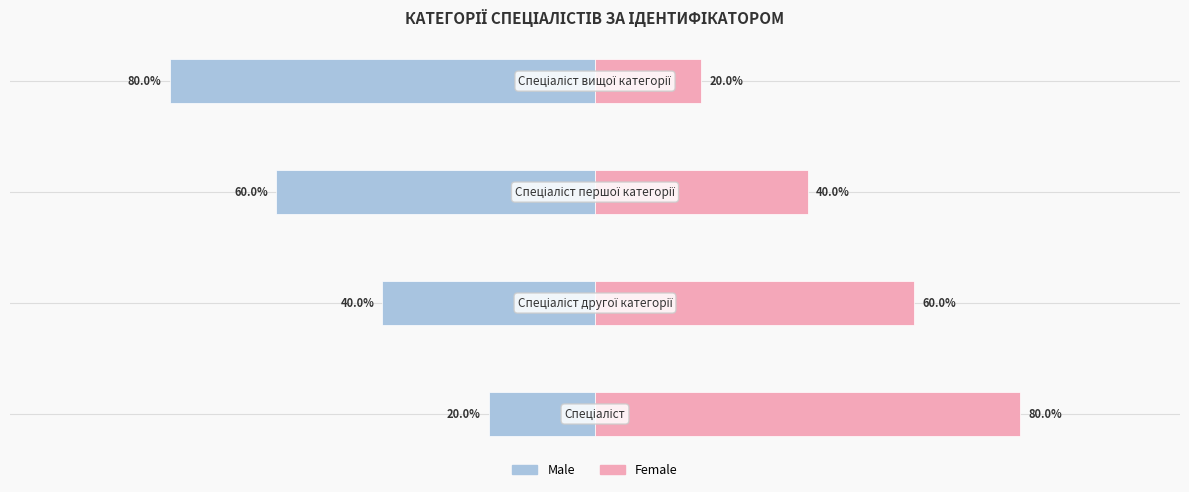

Count the Female values in the range 40 to 80.

3